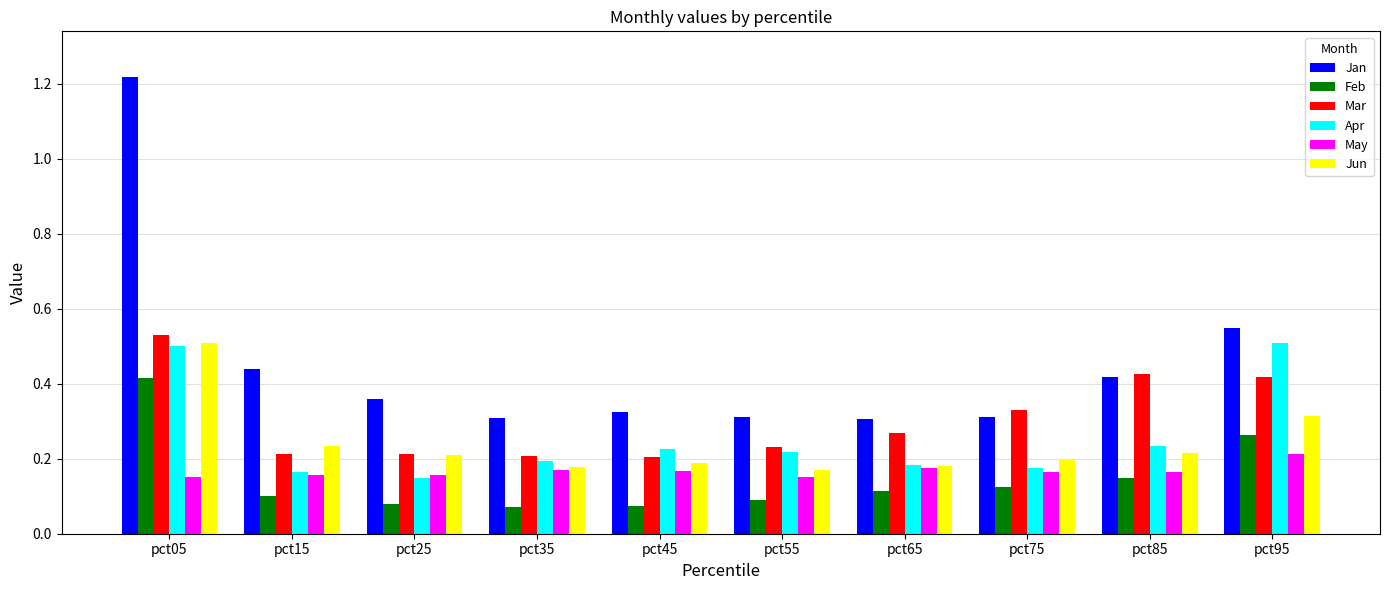

How many bars are there in total?

60